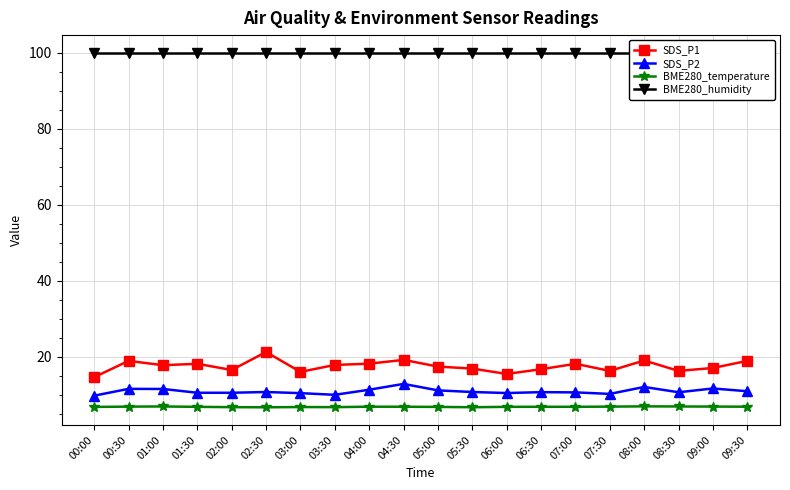

The value of SDS_P2 at 00:00 is 13.9. True or false?

False